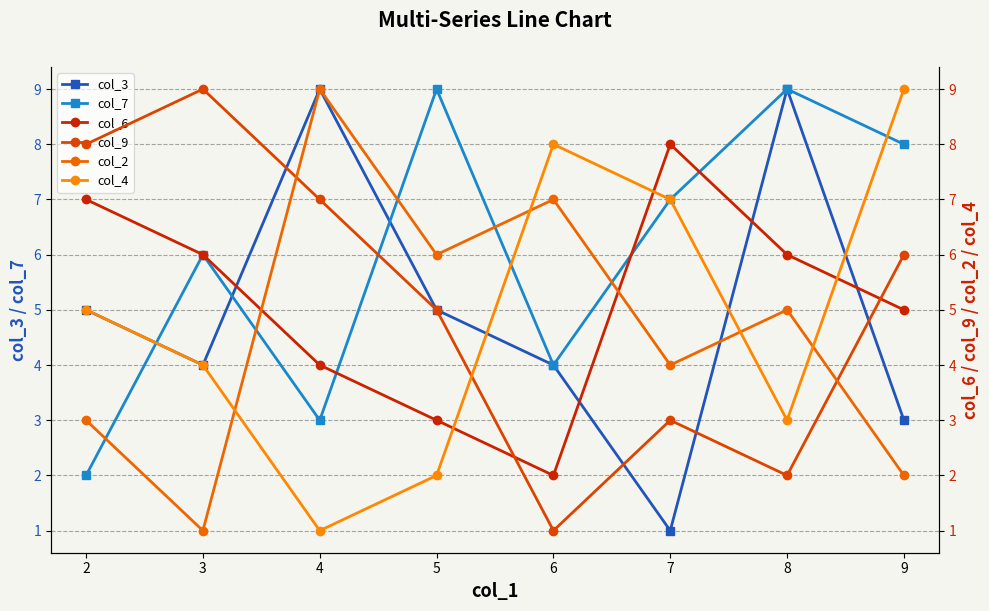

How many col_4 values are between 3 and 8?

5